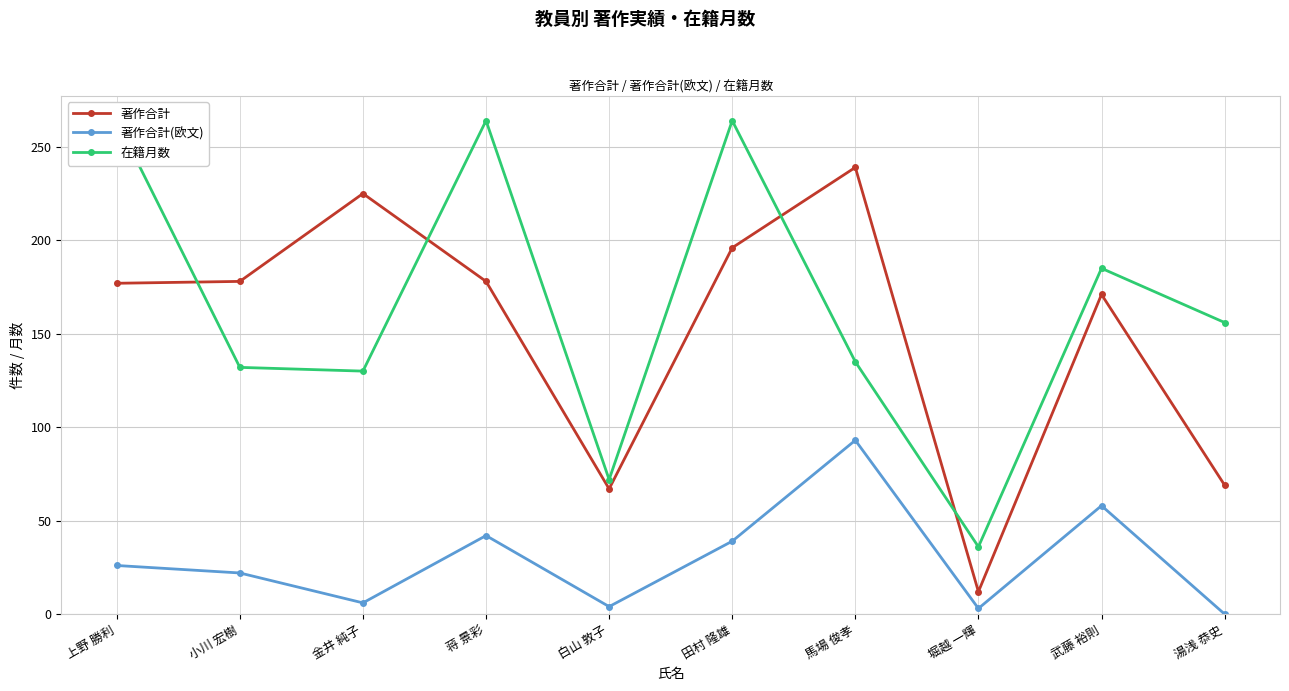

What is the difference between the second highest and second lowest values in the 著作合計 series?

158